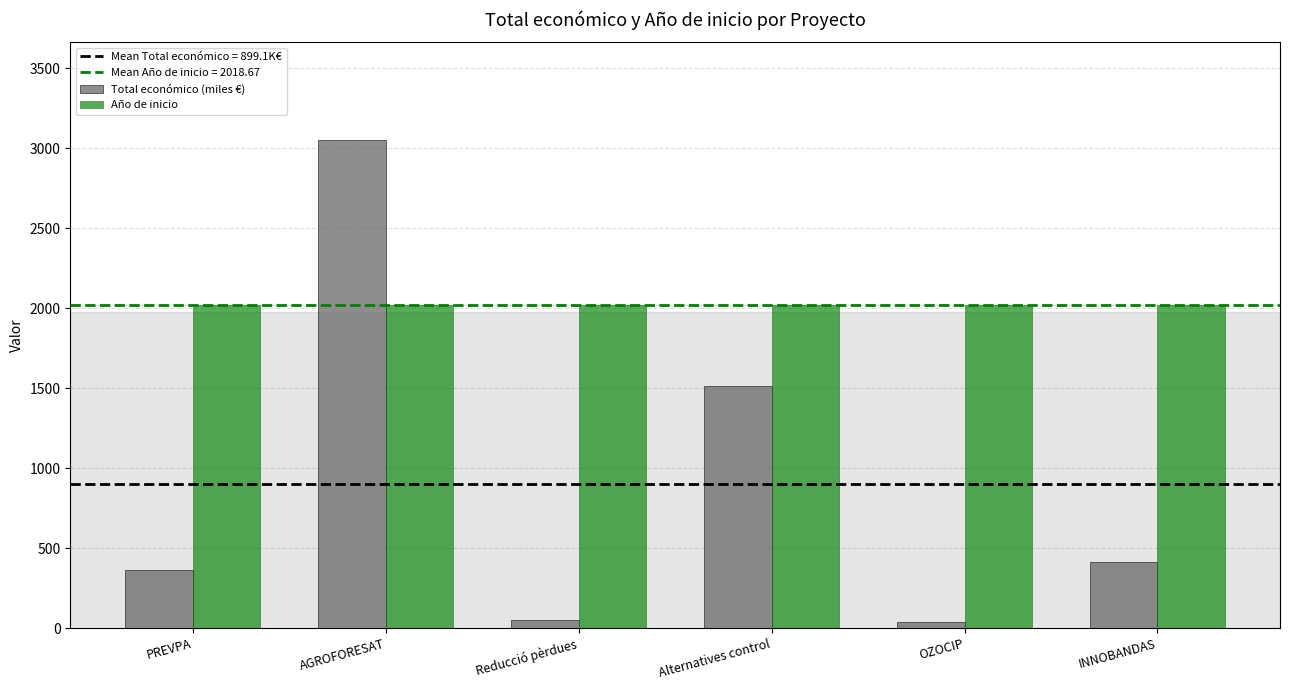

At which category does the chart reach its peak across all series?

AGROFORESAT